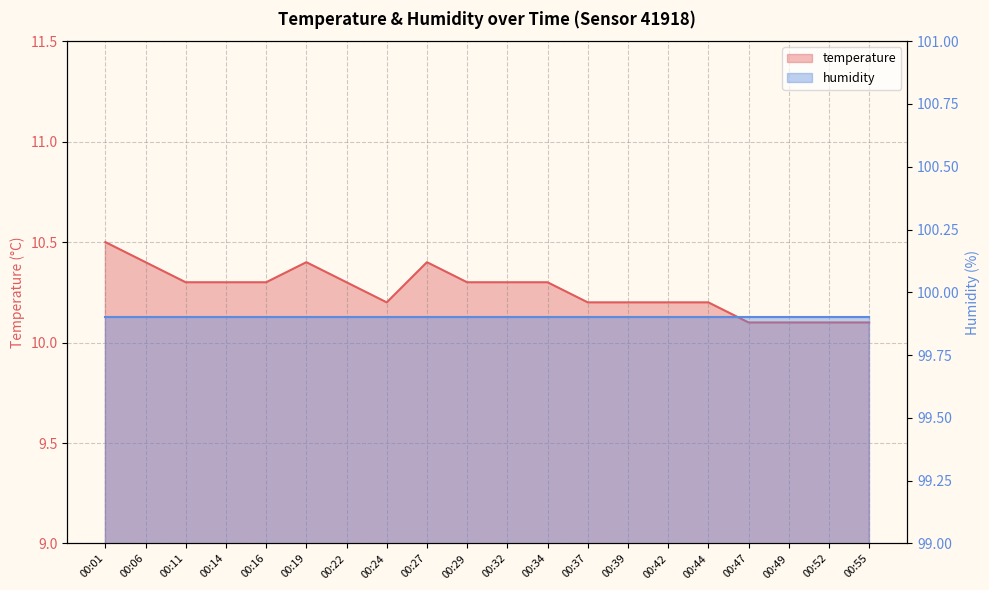

At which label is the value closest to 10?

00:47